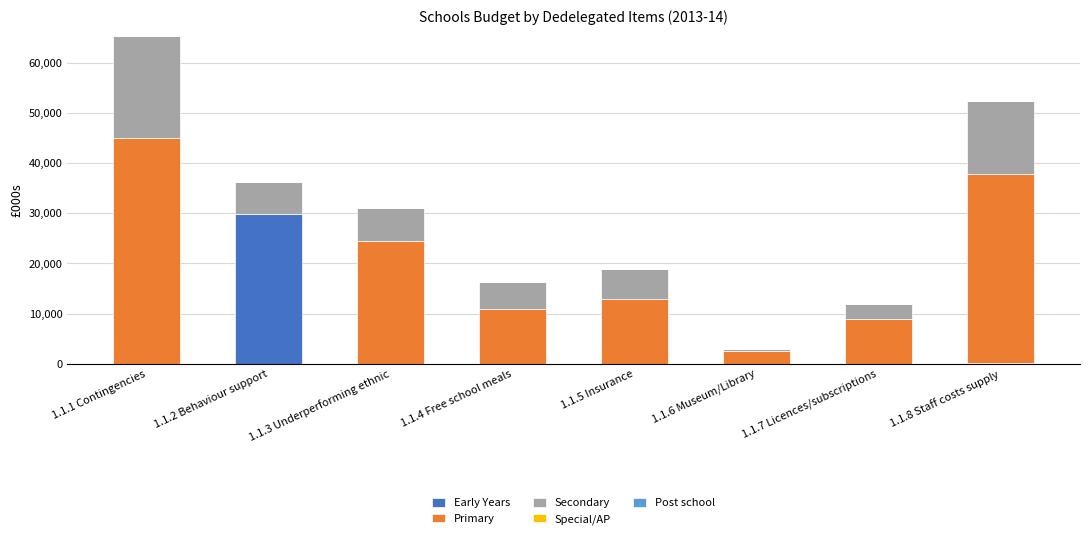

At which category is the sum across all series the highest?

1.1.1 Contingencies